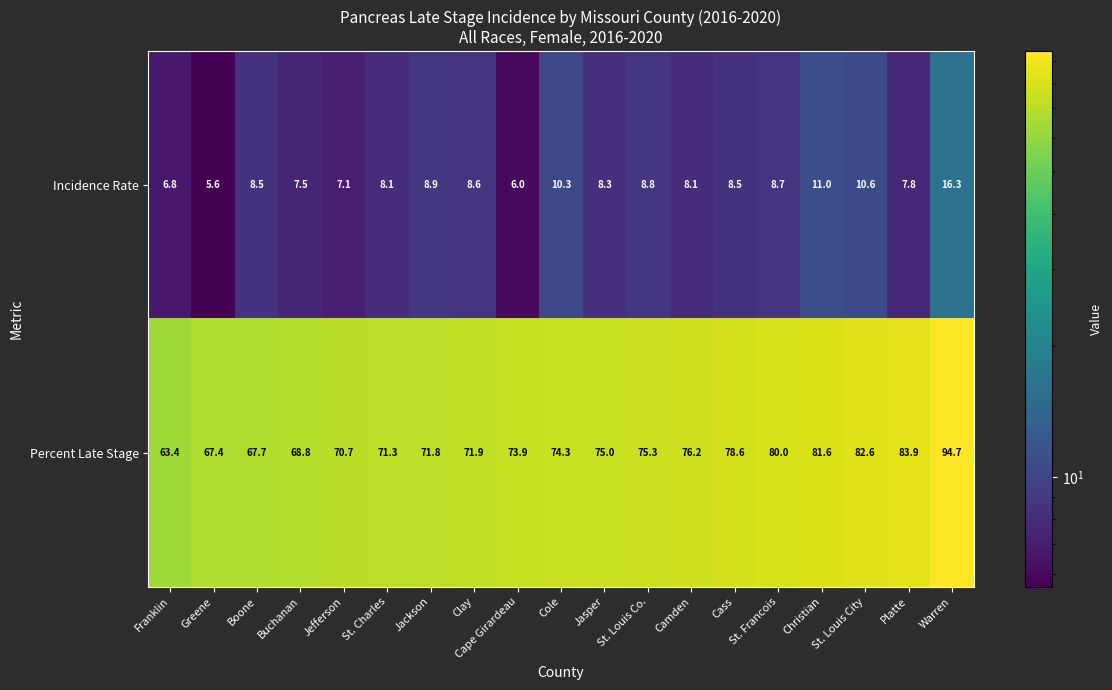

Which series changed the most between Boone and St. Charles?

Percent Late Stage